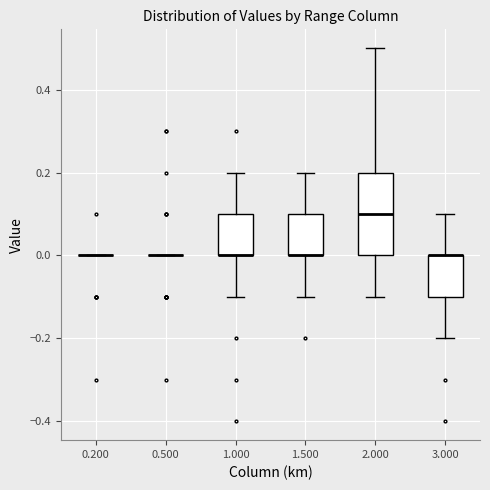

Reading left to right, read every box against the y-axis: the position of its median line, the range the box covers, and the ends of its whiskers. The values are not printed on the chart, so give them approximately, as read against the axis.

0.200: box collapsed to a line at 0.0, whiskers 0.0 to 0.0
0.500: box collapsed to a line at 0.0, whiskers 0.0 to 0.0
1.000: median 0.0 (drawn on the box's lower edge), box 0.0 to 0.1, whiskers -0.1 to 0.2
1.500: median 0.0 (drawn on the box's lower edge), box 0.0 to 0.1, whiskers -0.1 to 0.2
2.000: median 0.1, box 0.0 to 0.2, whiskers -0.1 to 0.5
3.000: median 0.0 (drawn on the box's upper edge), box -0.1 to 0.0, whiskers -0.2 to 0.1